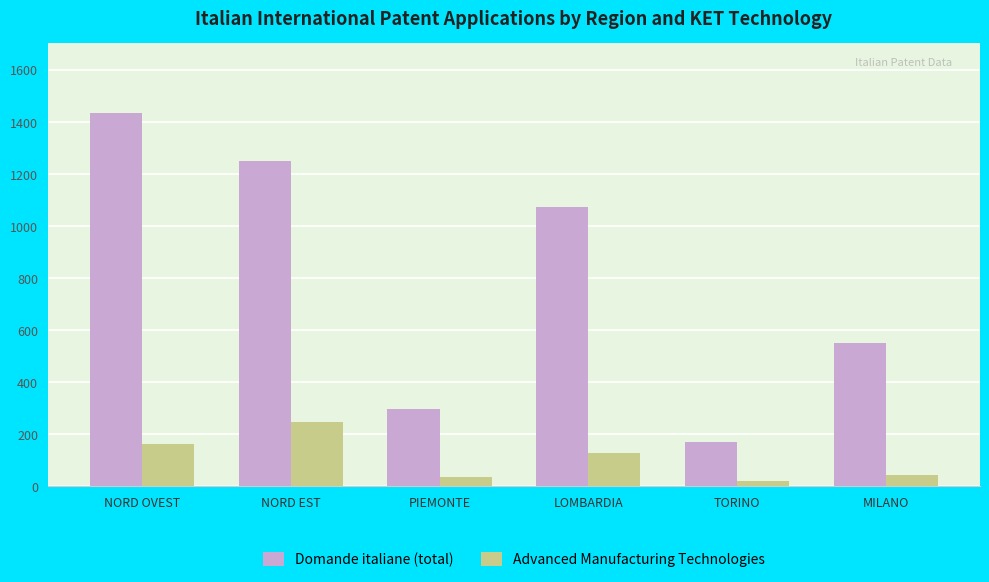

What is the difference between the maximum and minimum values in the Advanced Manufacturing Technologies series?

225.7